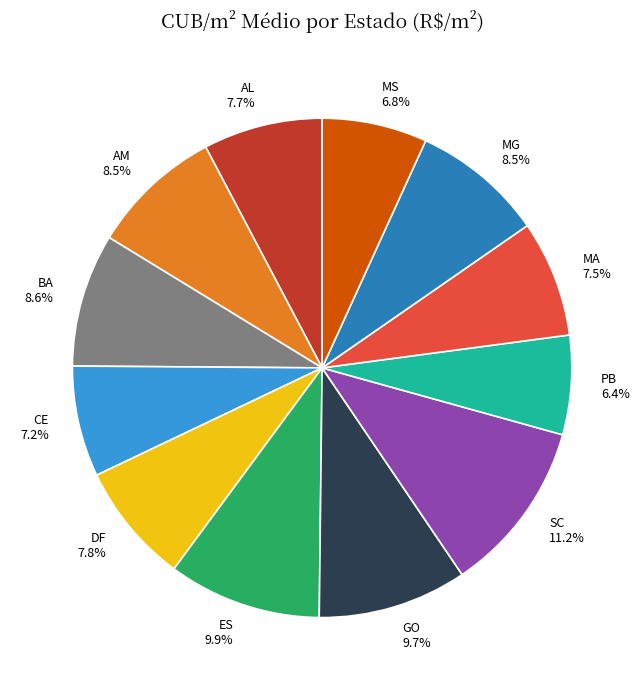

Does ES account for over 50% of the chart?

No